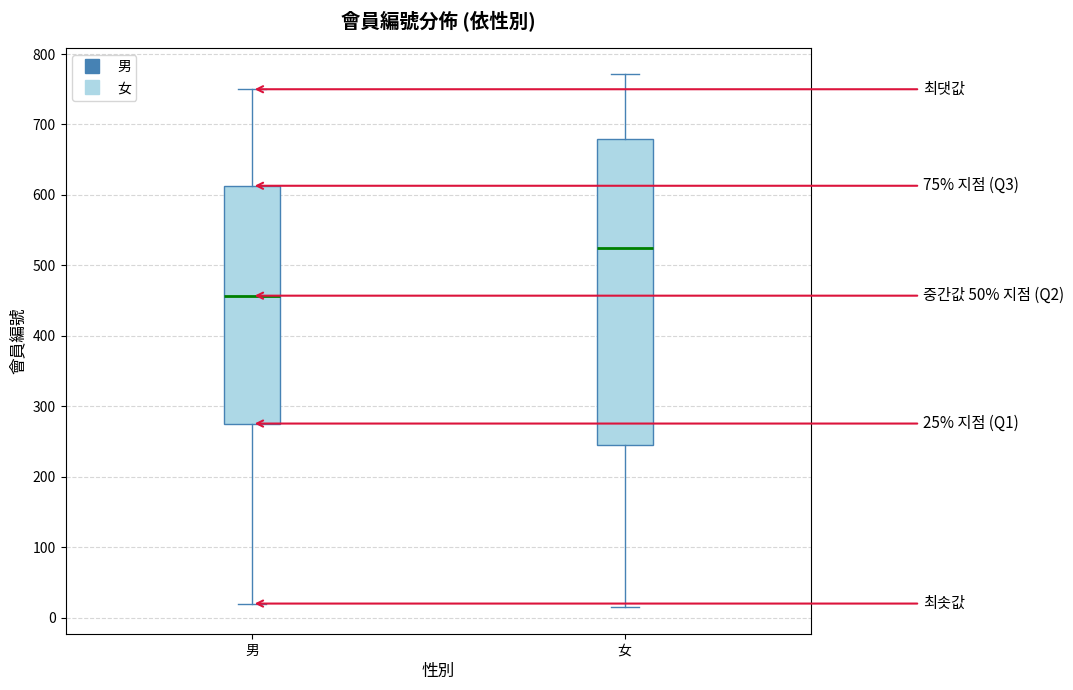

Which box is the tallest, from its lower edge to its upper edge?

女